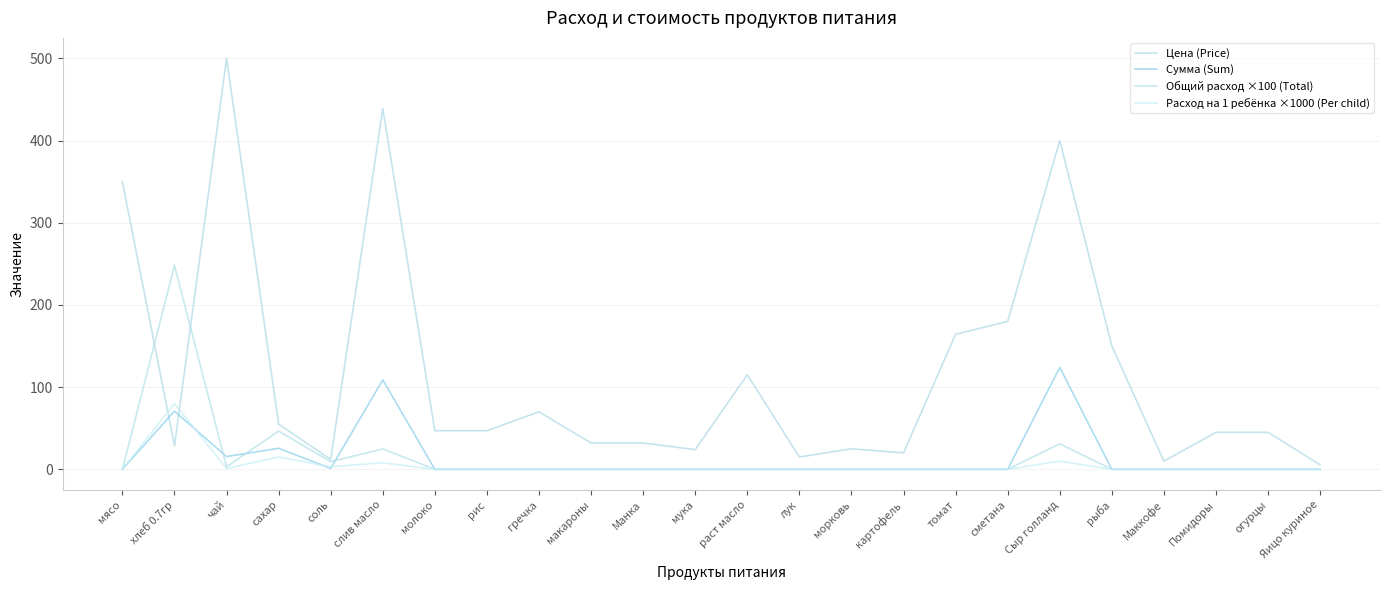

Which series has the largest range (max minus min)?

Цена (Price)